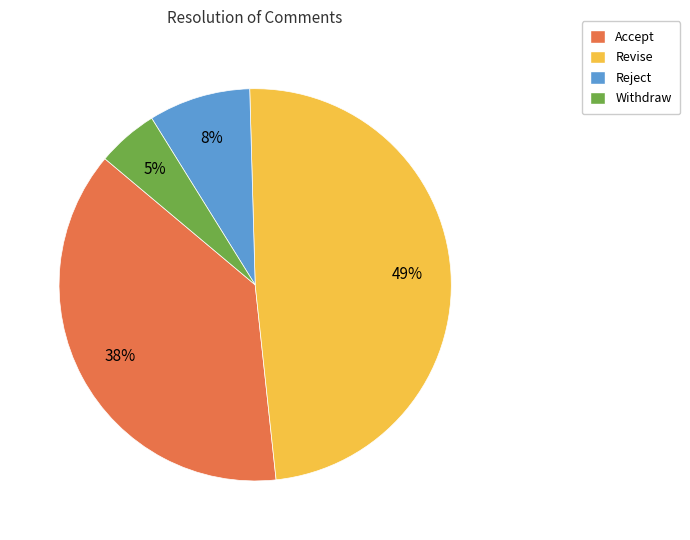

How many segments does this pie chart have?

4